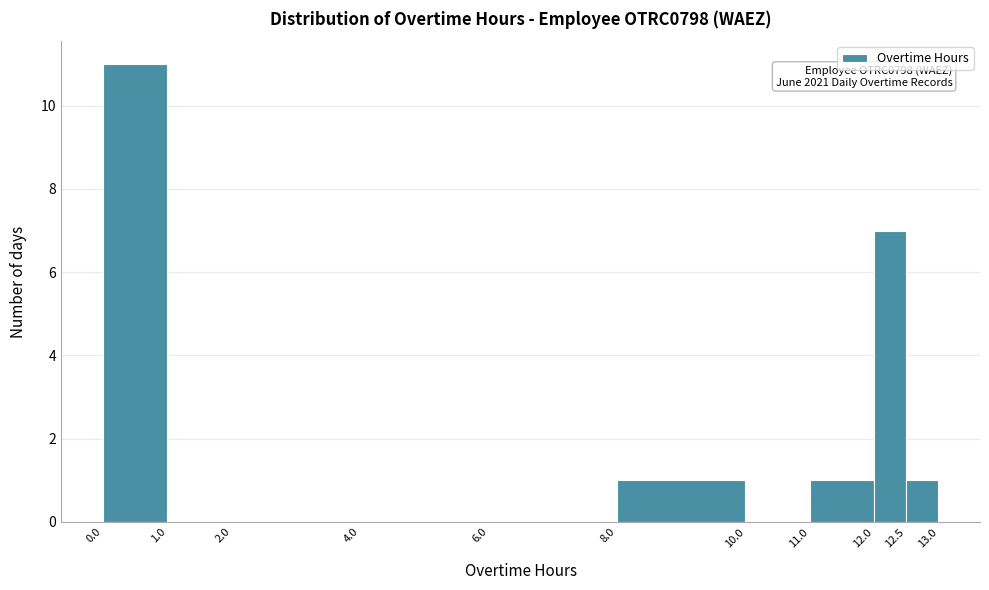

Which range on the x-axis has the tallest bar?

0.0 to 1.0